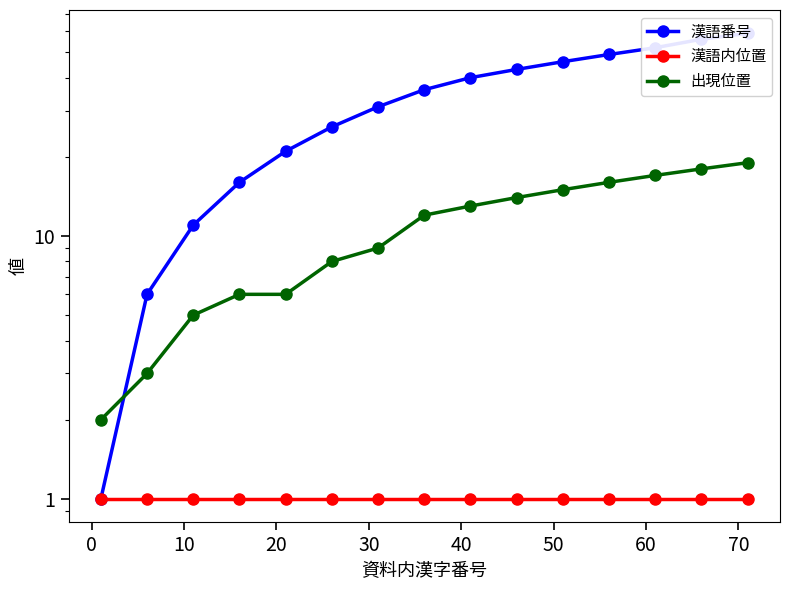

List the series in order of their overall mean, lowest first.

漢語内位置, 出現位置, 漢語番号